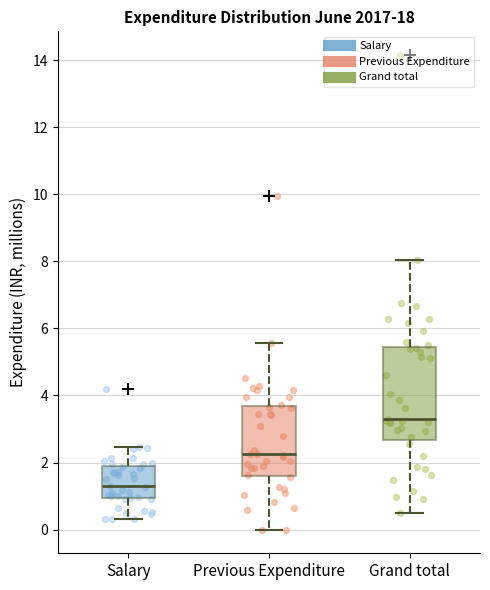

Reading left to right, transcribe this box plot: for each box, give where its median line is, the range the box spans, and where its two whiskers end, as read against the y-axis. The values are not printed on the chart, so give them approximately, as read against the axis.

Salary: median 1.2, box 1.0 to 1.8, whiskers 0.4 to 2.4
Previous Expenditure: median 2.2, box 1.6 to 3.6, whiskers 0.0 to 5.6
Grand total: median 3.4, box 2.6 to 5.4, whiskers 0.4 to 8.0